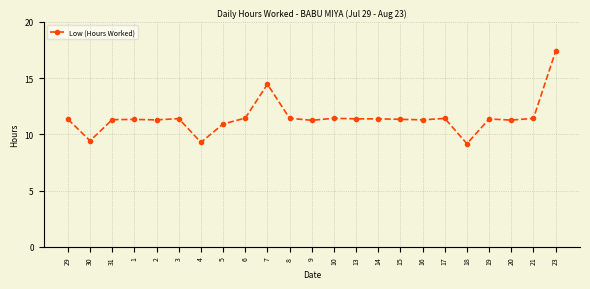

What is the smallest value displayed?

9.2